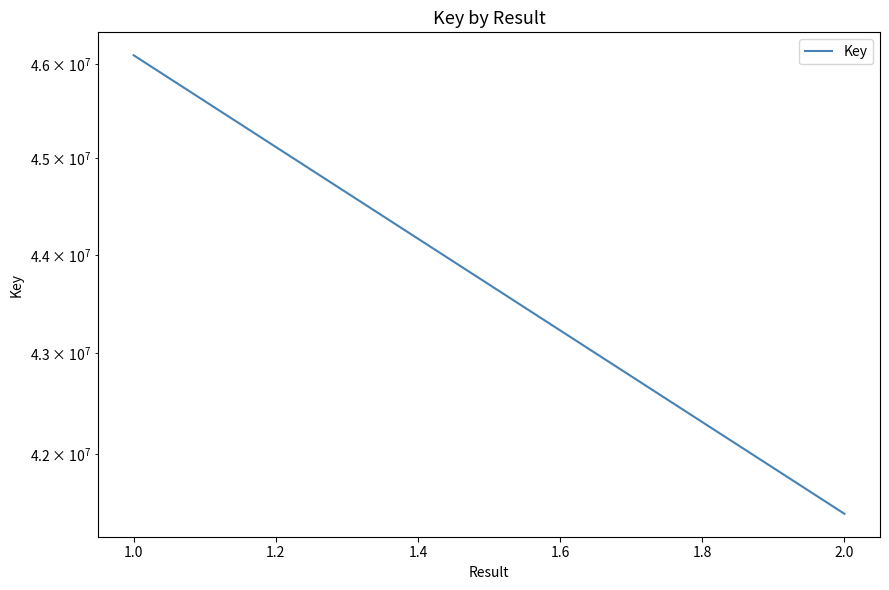

The value at 1.0 is 26815285. True or false?

False